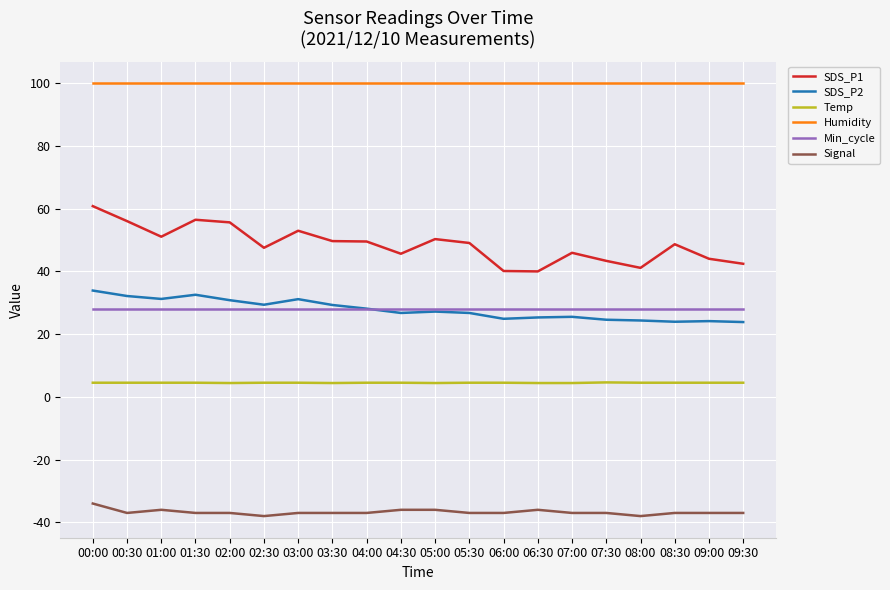

Is the value of SDS_P2 at 06:00 greater than the value of Temp at 07:00?

Yes